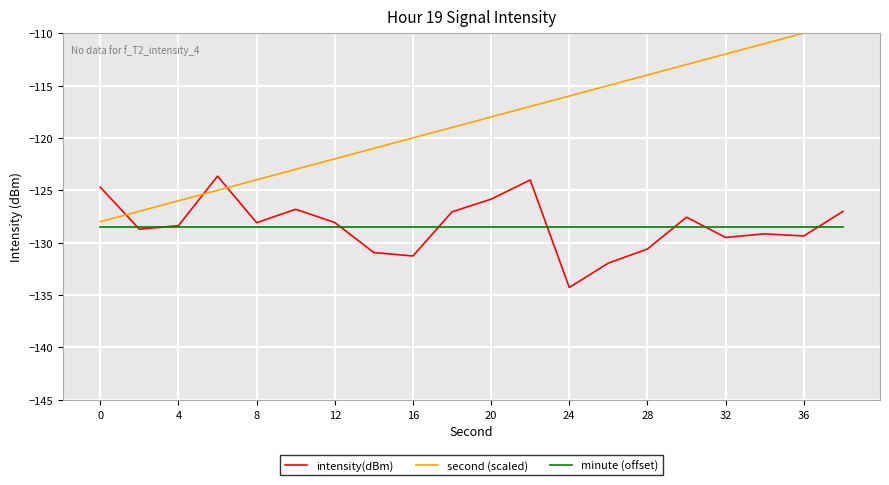

True or false: minute (offset) has a value of -128.5 at 0.

True